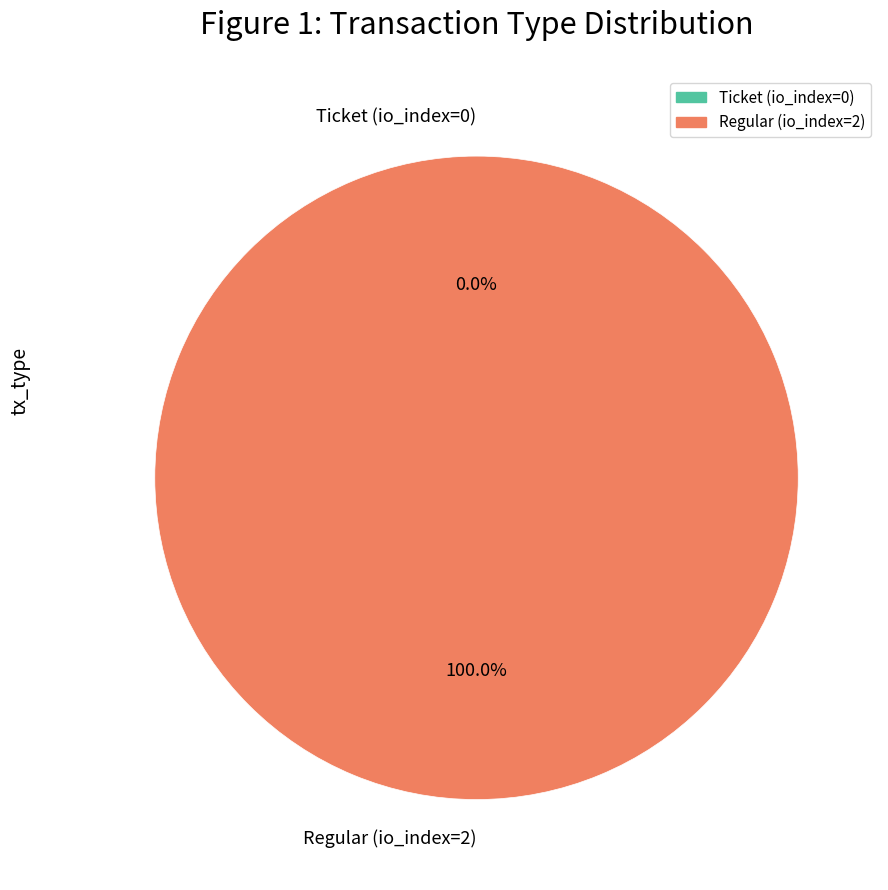

Which slice is the smallest?

Ticket (io_index=0)